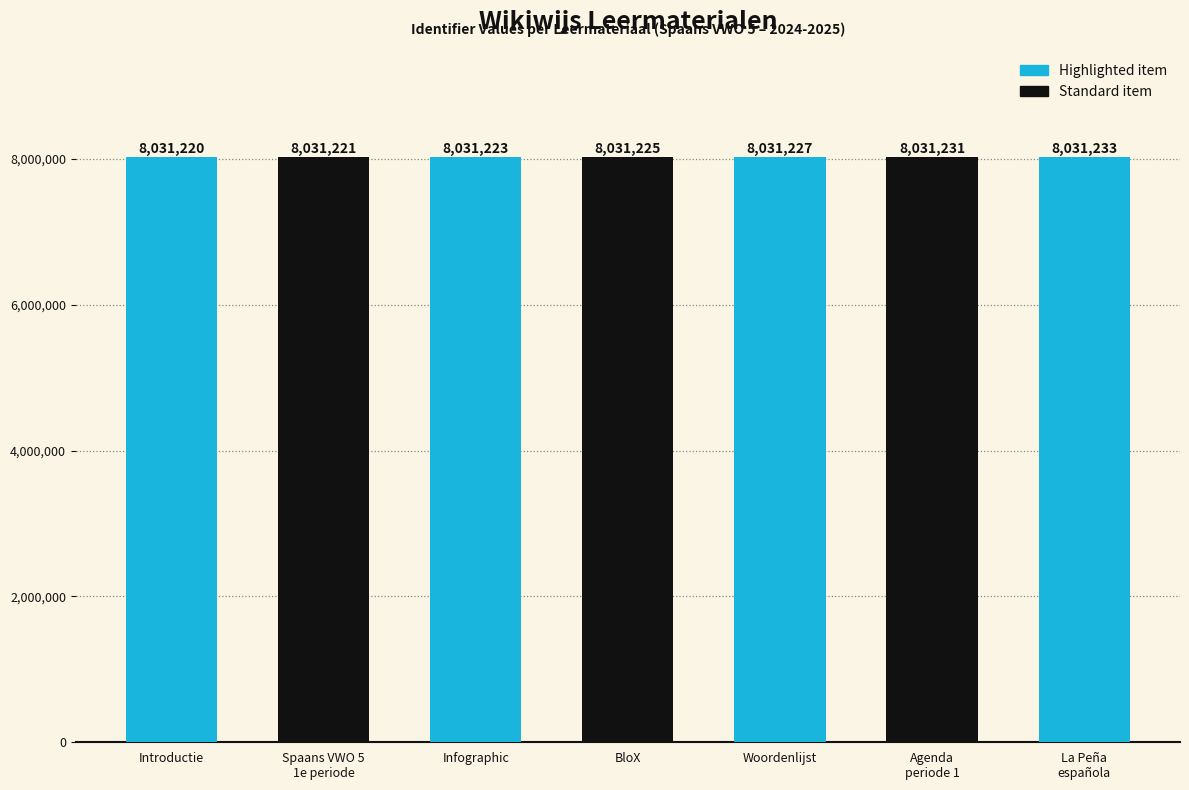

What value does the data have at Spaans VWO 5
1e periode?

8031221